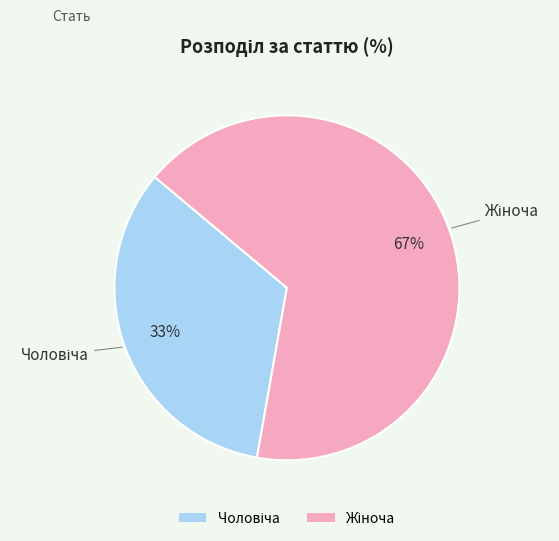

To the nearest percent, what is the average slice percentage?

50%